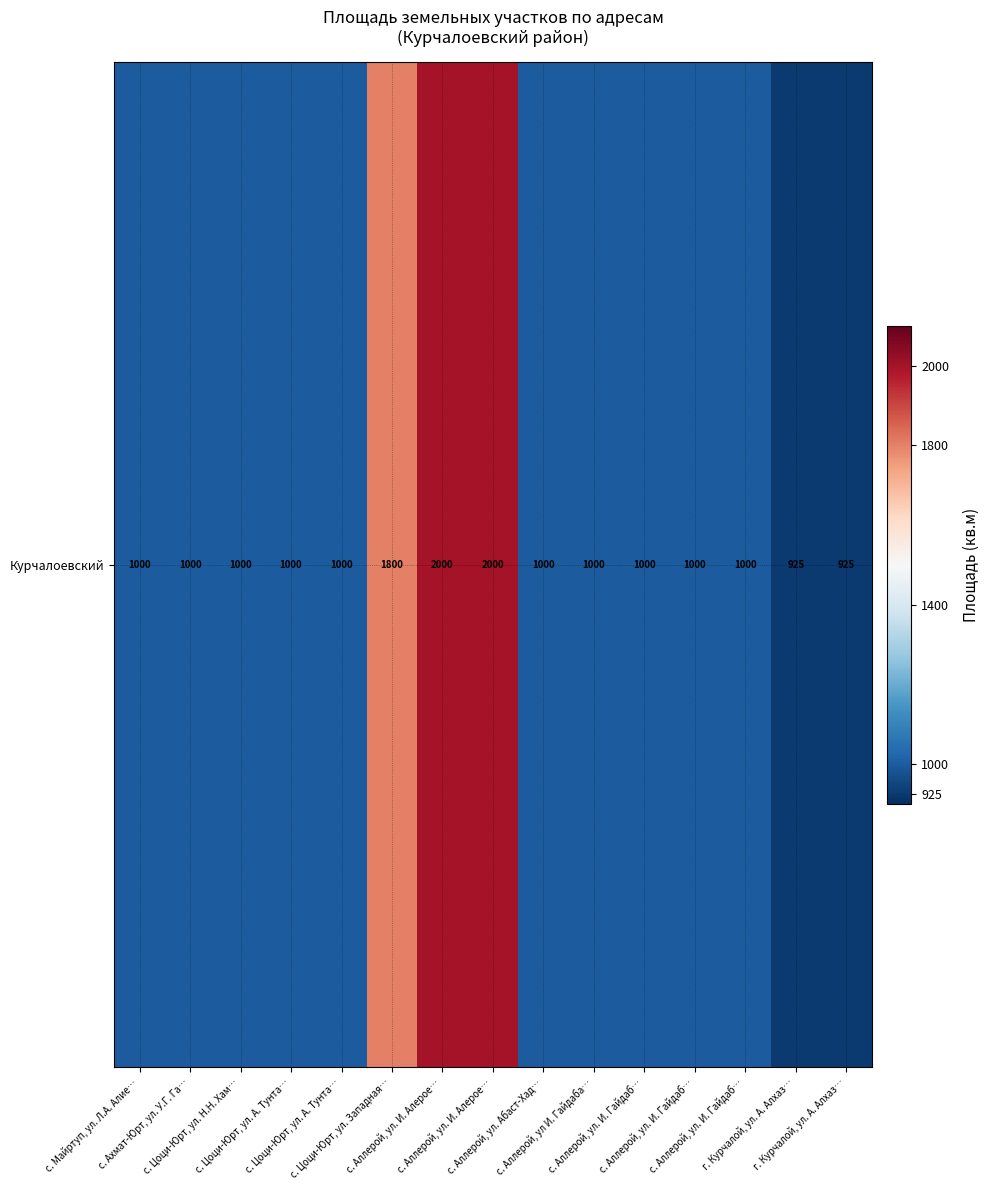

Reading right to left, extract all data points from this chart.

925	925	1000	1000	1000	1000	1000	2000	2000	1800	1000	1000	1000	1000	1000